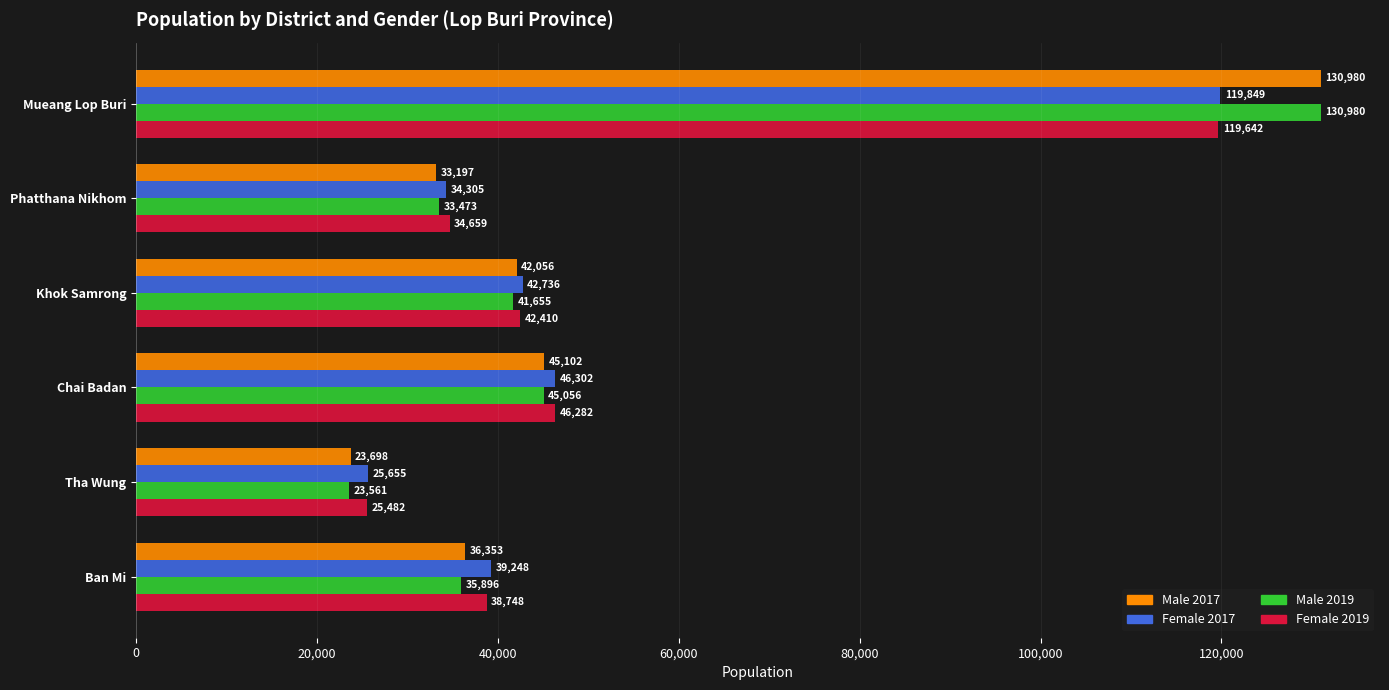

Which label corresponds to the smallest value in the chart?

Tha Wung